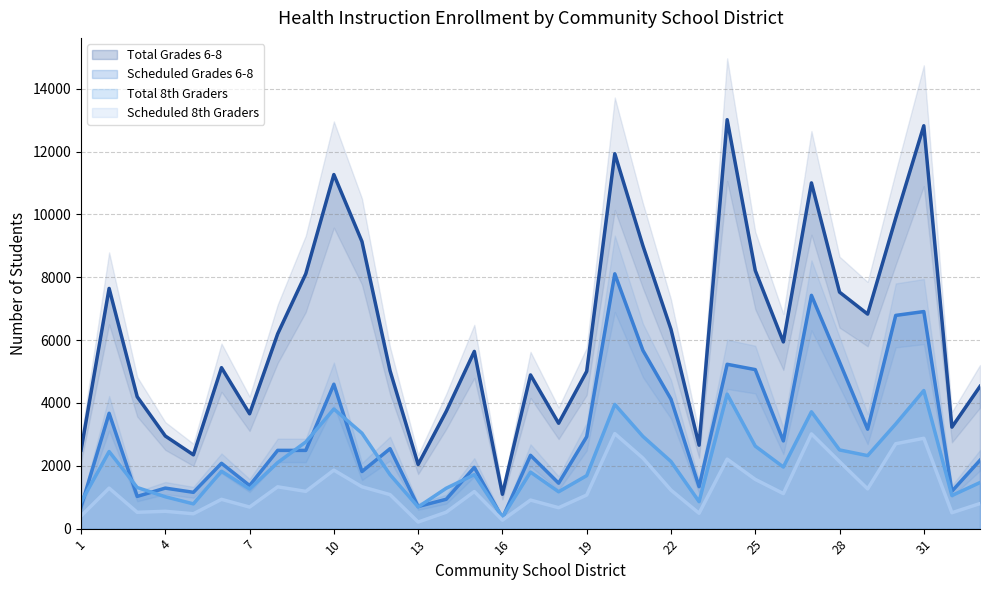

True or false: Scheduled 8th Graders and Total Grades 6-8 intersect in this chart.

False